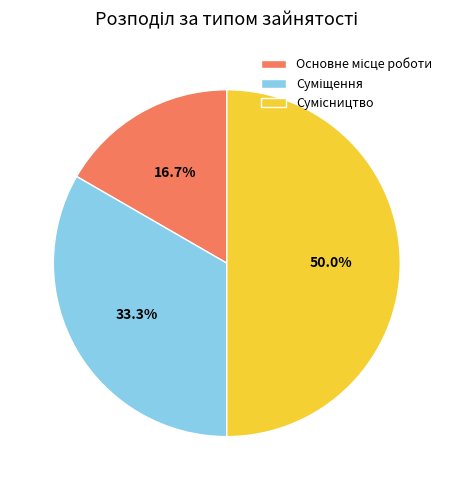

Count the number of slices in the pie.

3